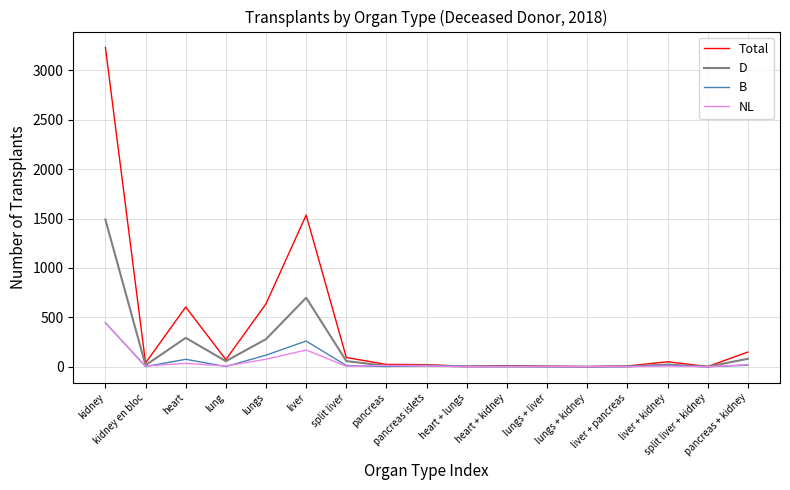

What is the maximum value for NL?

444